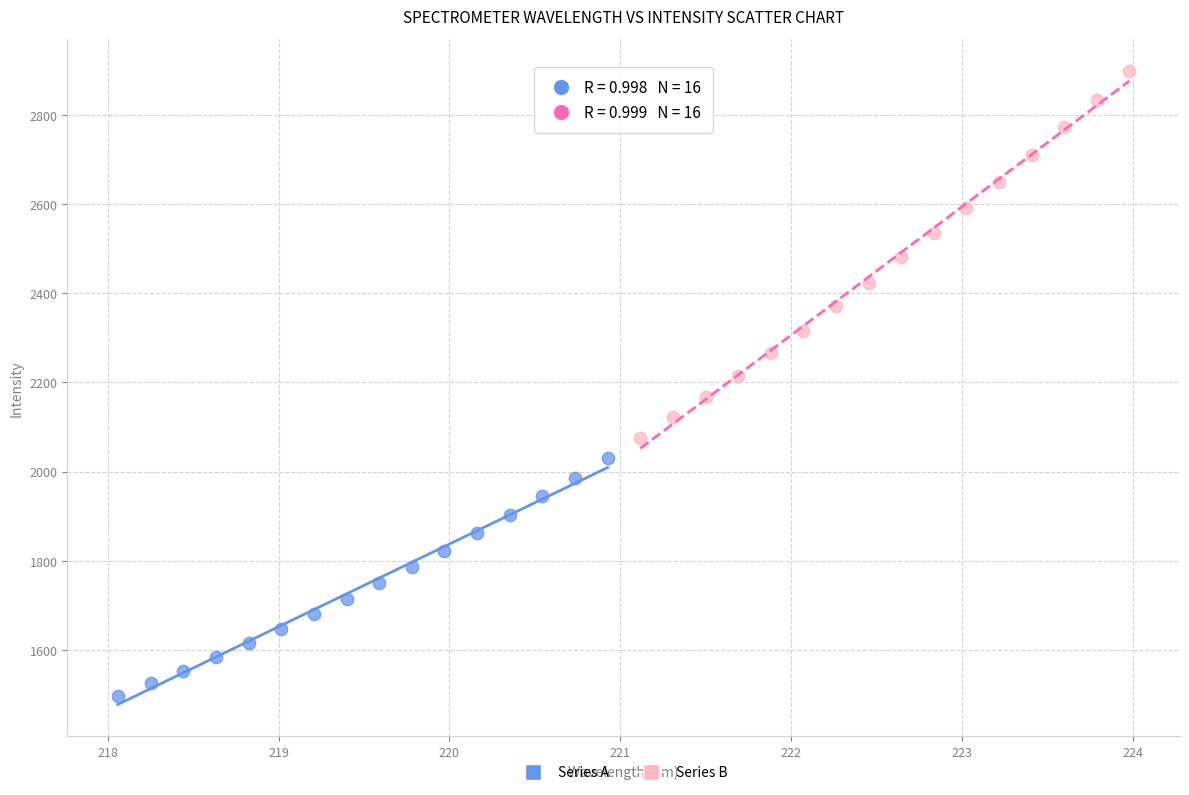

Which series has the widest spread of Y values?

Series B